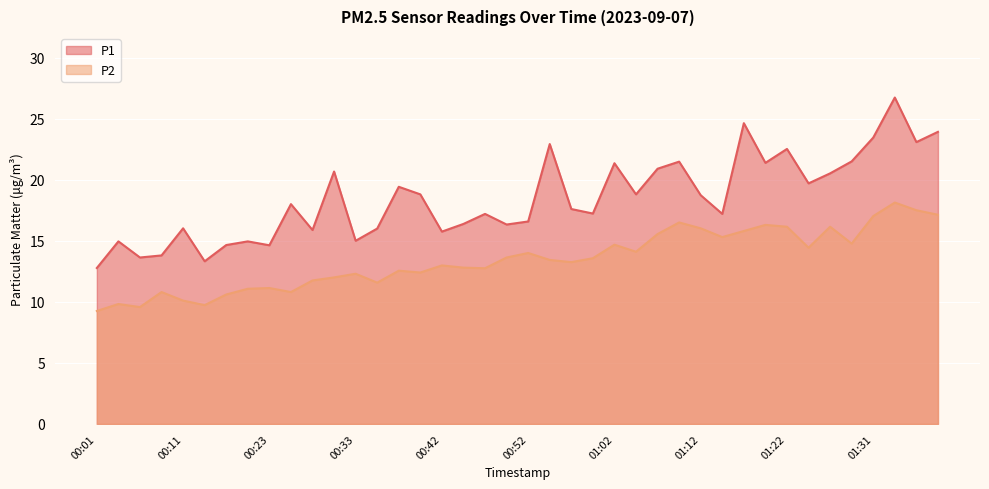

Between 00:42 and 00:54, which series saw the biggest shift?

P1